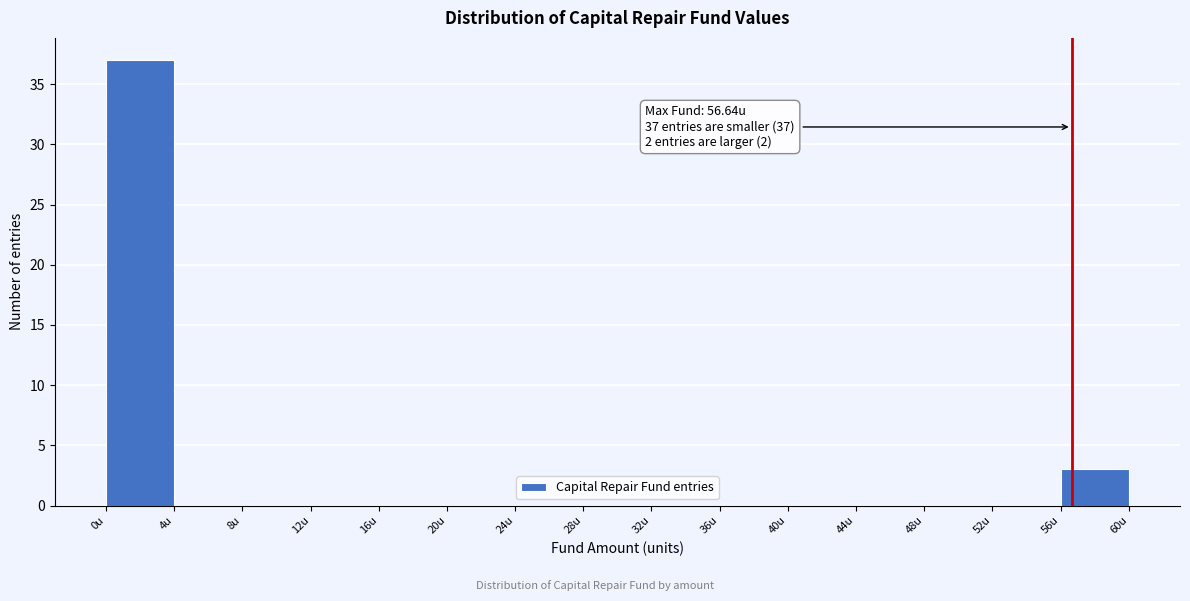

Over which range of the x-axis is the bar tallest?

0 to 4